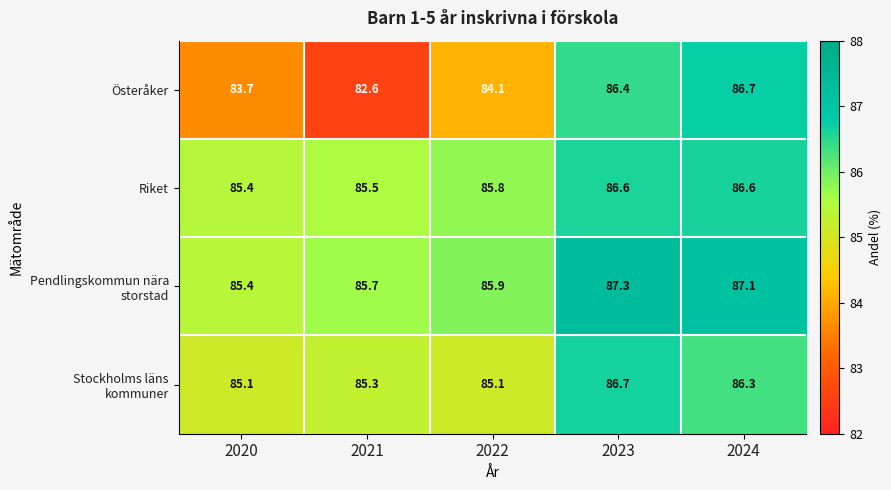

What is the minimum value shown in the chart?

82.6